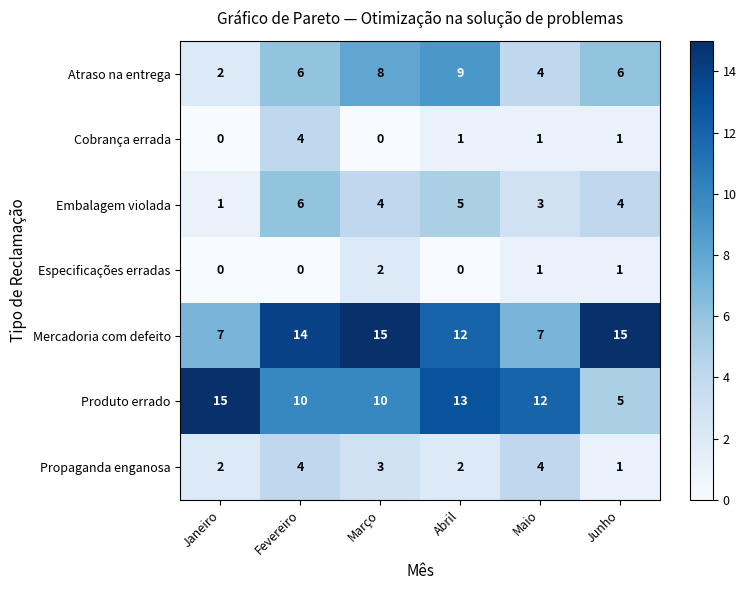

How many distinct data groups are displayed?

7